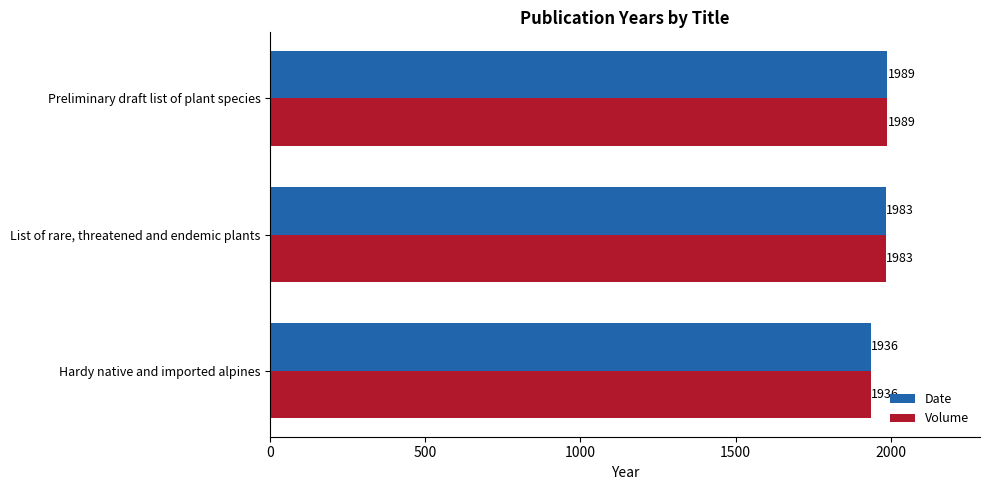

The Date series shows 1936 at Hardy native and imported alpines. True or false?

True